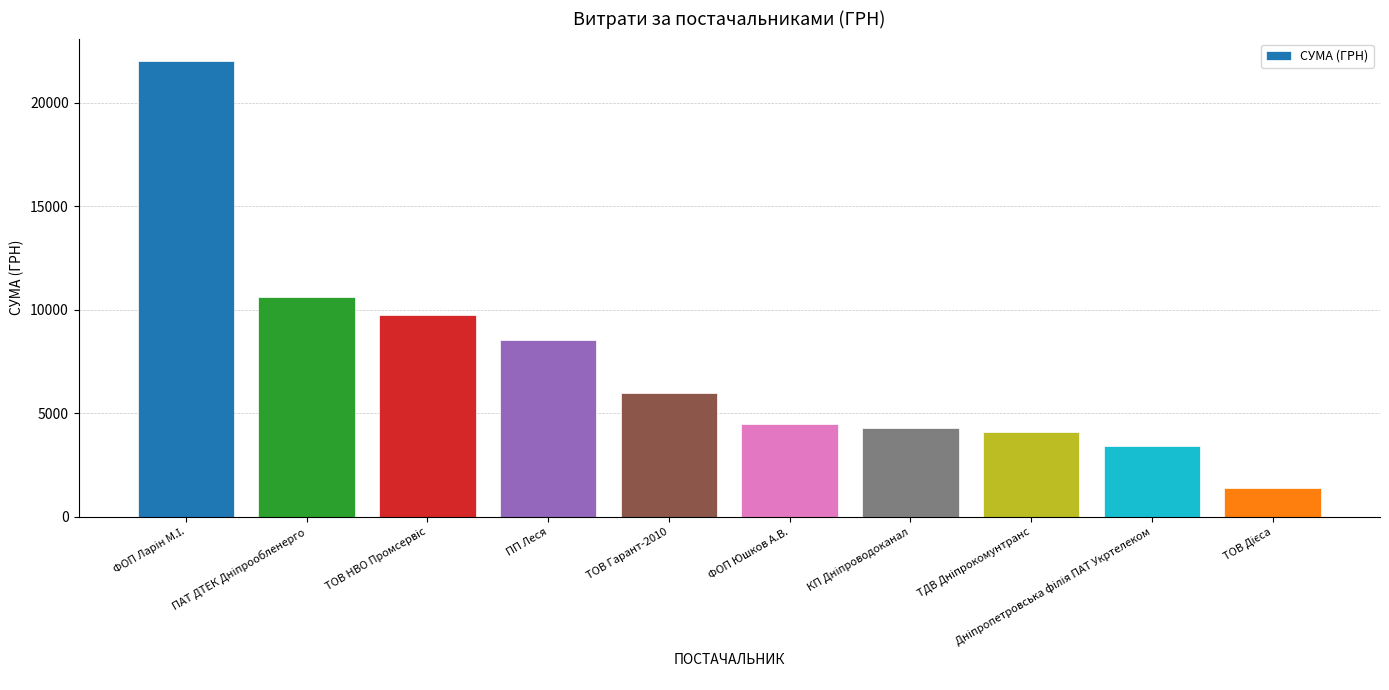

What is the average value?

7459.4